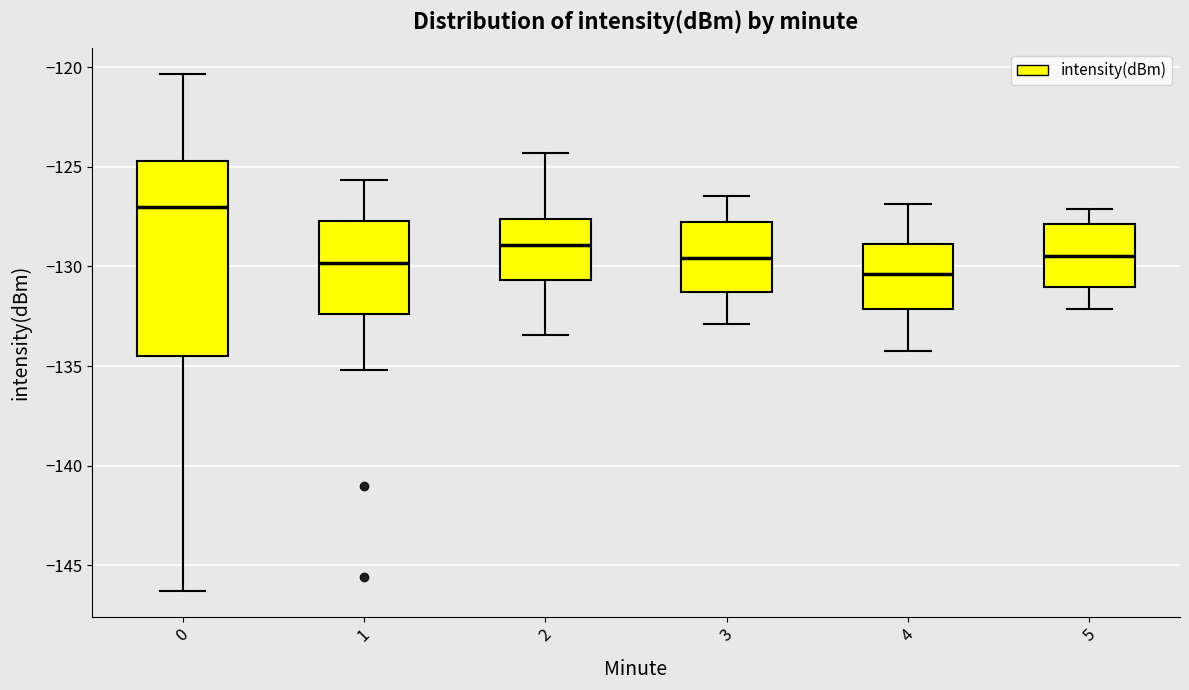

Reading left to right, transcribe this box plot: for each box, give where its median line is, the range the box spans, and where its two whiskers end, as read against the y-axis. The values are not printed on the chart, so give them approximately, as read against the axis.

0: median -127.0, box -134.5 to -124.5, whiskers -146.5 to -120.5
1: median -130.0, box -132.5 to -127.5, whiskers -135.0 to -125.5
2: median -129.0, box -130.5 to -127.5, whiskers -133.5 to -124.5
3: median -129.5, box -131.5 to -128.0, whiskers -133.0 to -126.5
4: median -130.5, box -132.0 to -129.0, whiskers -134.0 to -127.0
5: median -129.5, box -131.0 to -128.0, whiskers -132.0 to -127.0